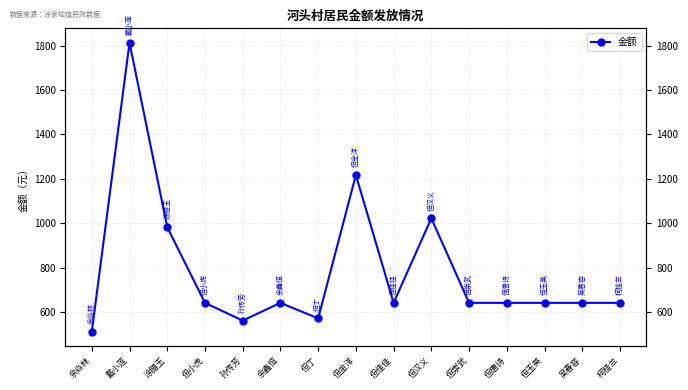

Reading right to left, list all the values displayed in this chart.

641	641	641	641	641	1022	641	1217	571	641	561	641	982	1813	511